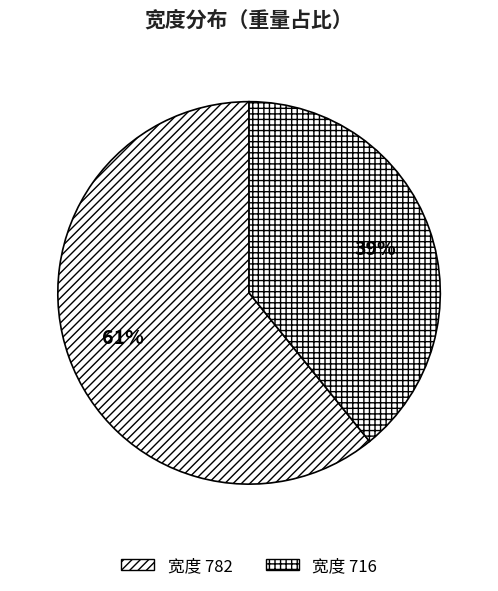

Does any single category account for the majority?

Yes